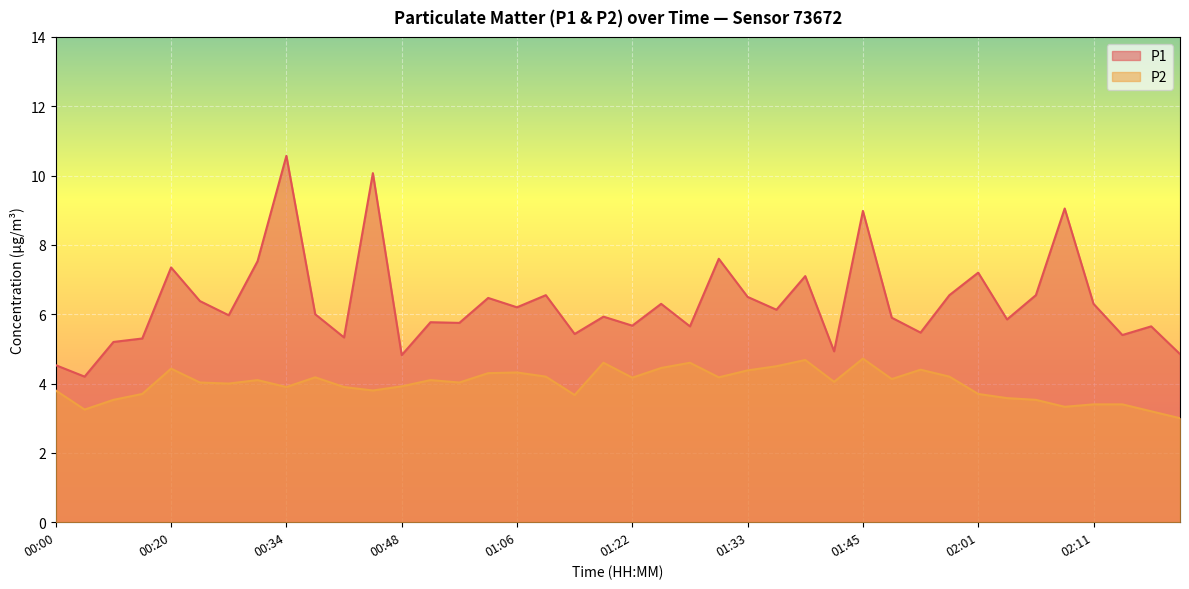

At which category is the sum across all series the highest?

00:34